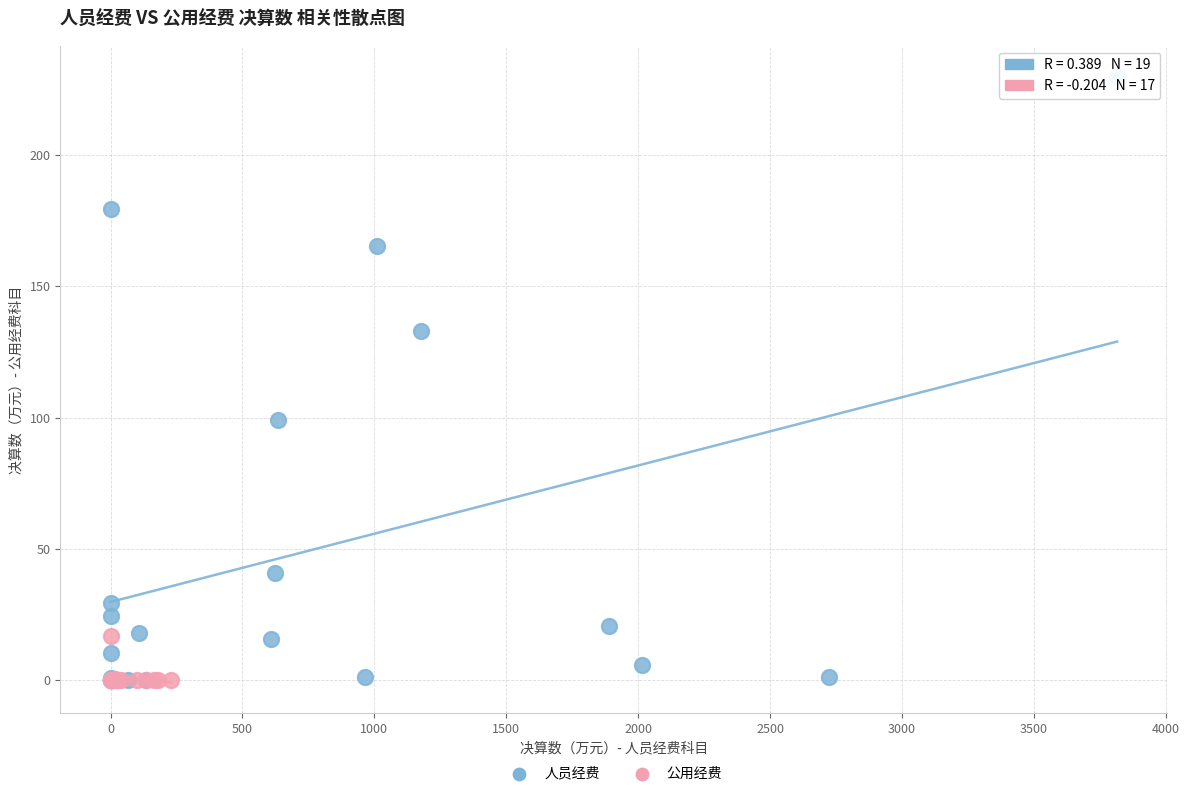

Which series reaches the maximum Y coordinate?

人员经费